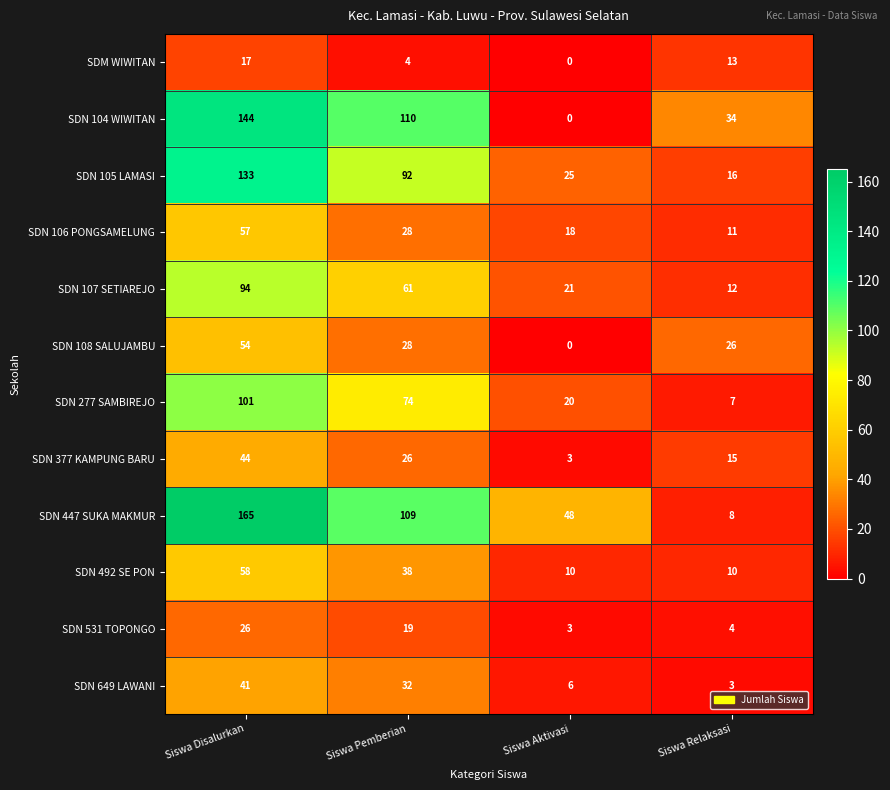

At which label does SDM WIWITAN reach its minimum?

Siswa Aktivasi